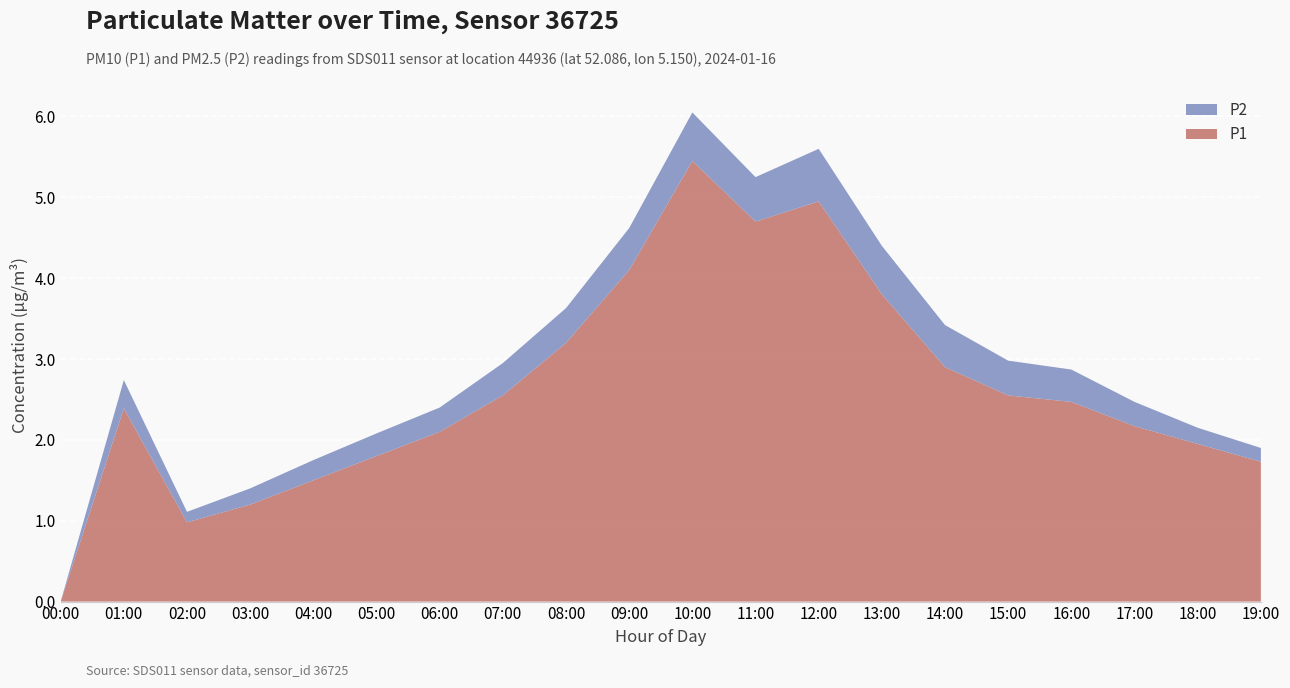

Reading left to right, list all the values displayed in this chart.

P1: 0.0	2.4	1.0	1.2	1.5	1.8	2.1	2.5	3.2	4.1	5.5	4.7	5.0	3.8	2.9	2.5	2.5	2.2	1.9	1.7
P2: 0.0	0.3	0.1	0.2	0.2	0.3	0.3	0.4	0.4	0.5	0.6	0.6	0.7	0.6	0.5	0.4	0.4	0.3	0.2	0.2